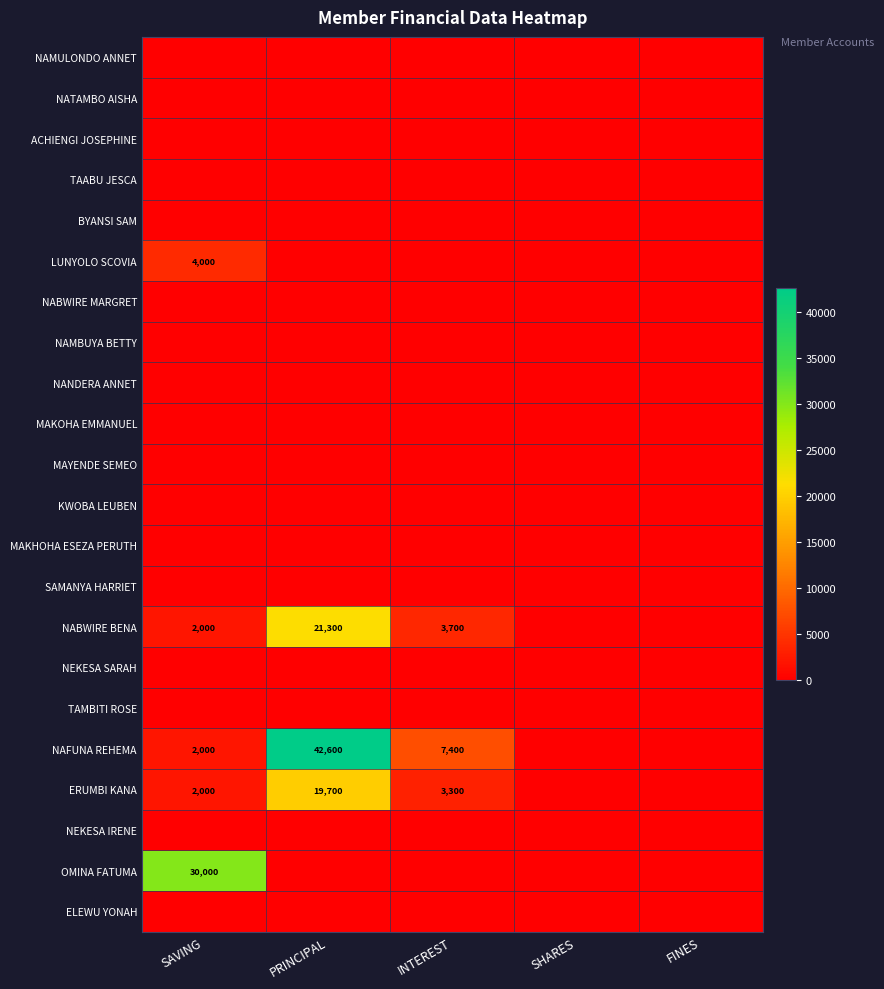

The NABWIRE BENA series shows 21300 at PRINCIPAL. True or false?

True